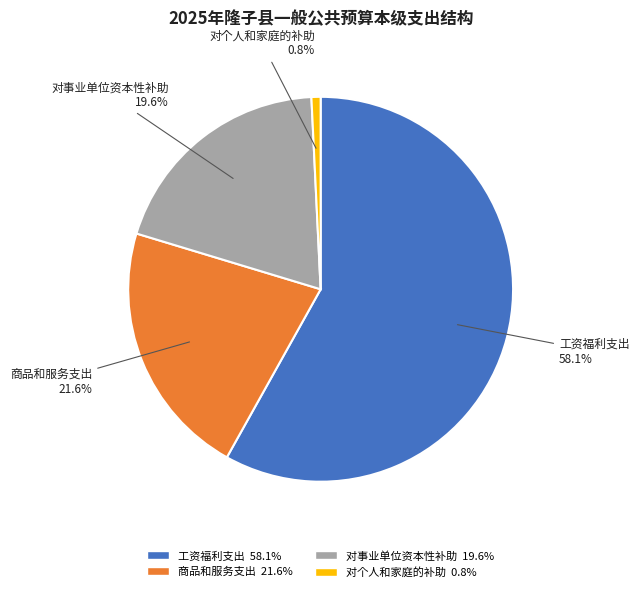

Rank the categories by value from highest to lowest.

工资福利支出, 商品和服务支出, 对事业单位资本性补助, 对个人和家庭的补助